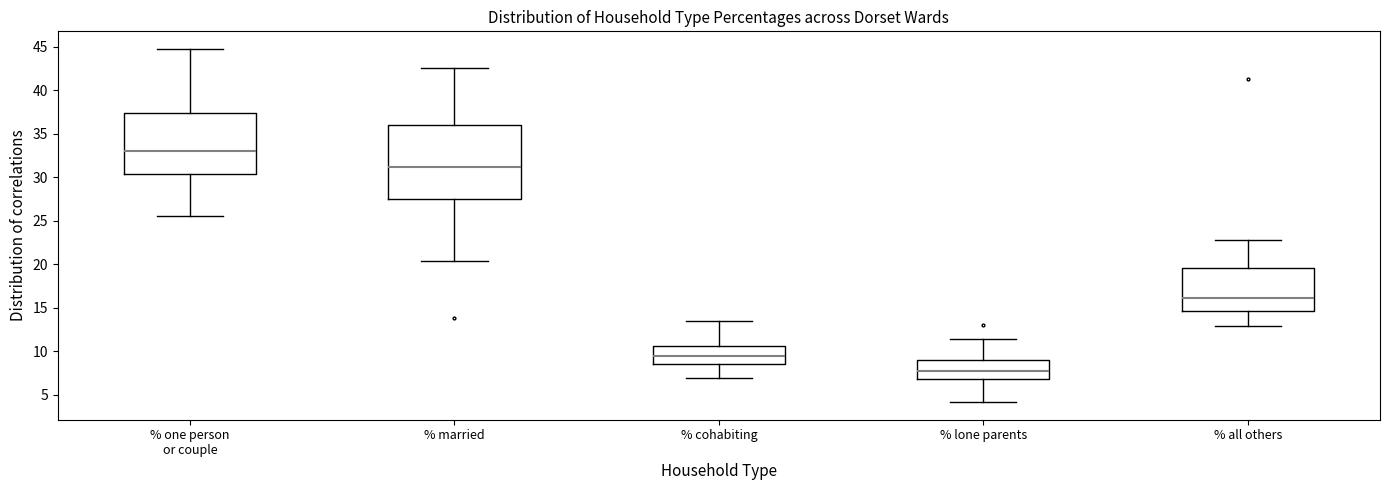

Reading left to right, transcribe this box plot: for each box, give where its median line is, the range the box spans, and where its two whiskers end, as read against the y-axis. The values are not printed on the chart, so give them approximately, as read against the axis.

% one person or couple: median 33.0, box 30.5 to 37.5, whiskers 25.5 to 45.0
% married: median 31.0, box 27.5 to 36.0, whiskers 20.5 to 42.5
% cohabiting: median 9.5, box 8.5 to 10.5, whiskers 7.0 to 13.5
% lone parents: median 7.5, box 7.0 to 9.0, whiskers 4.0 to 11.5
% all others: median 16.0, box 14.5 to 19.5, whiskers 13.0 to 23.0